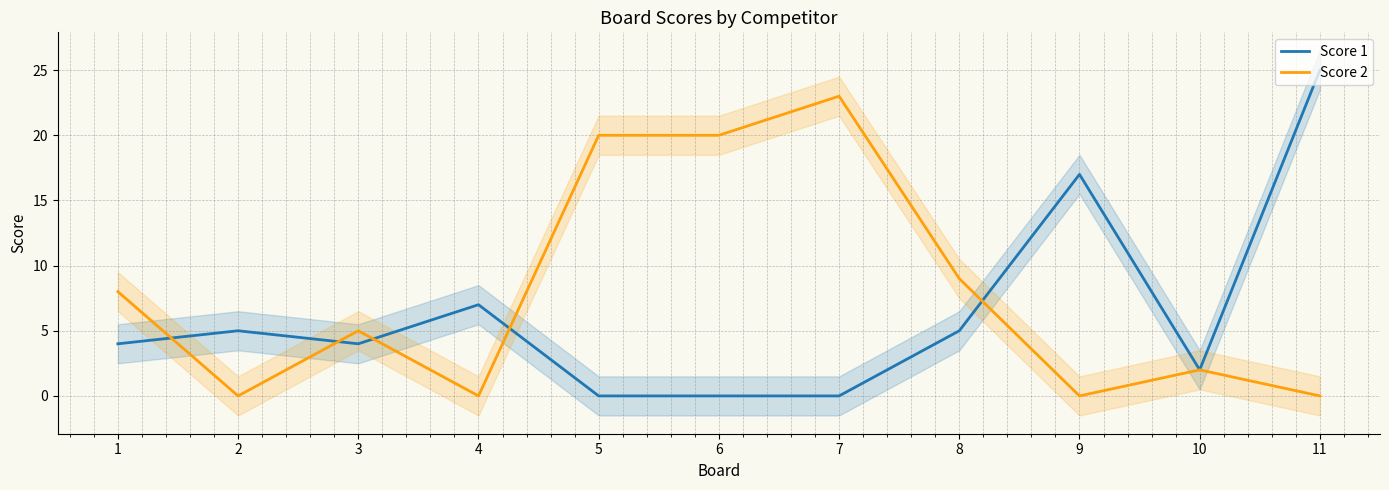

How many data points in Score 2 are above 5?

5